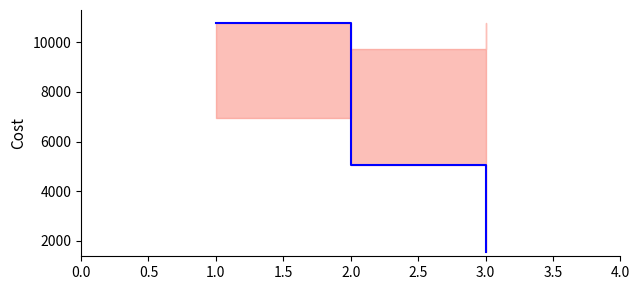

Reading right to left, transcribe all the data shown in this chart.

1537.0	5050.1	10759.0